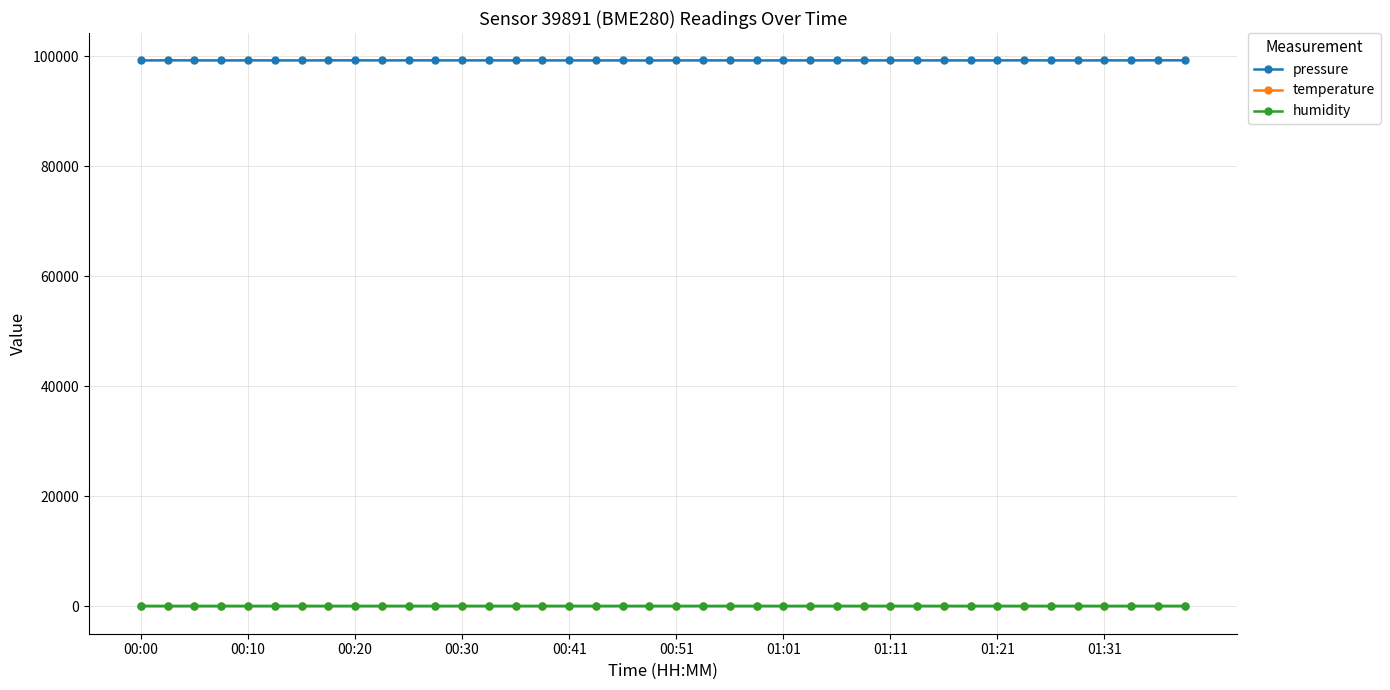

True or false: temperature has more than 0 points higher than both neighbors.

True